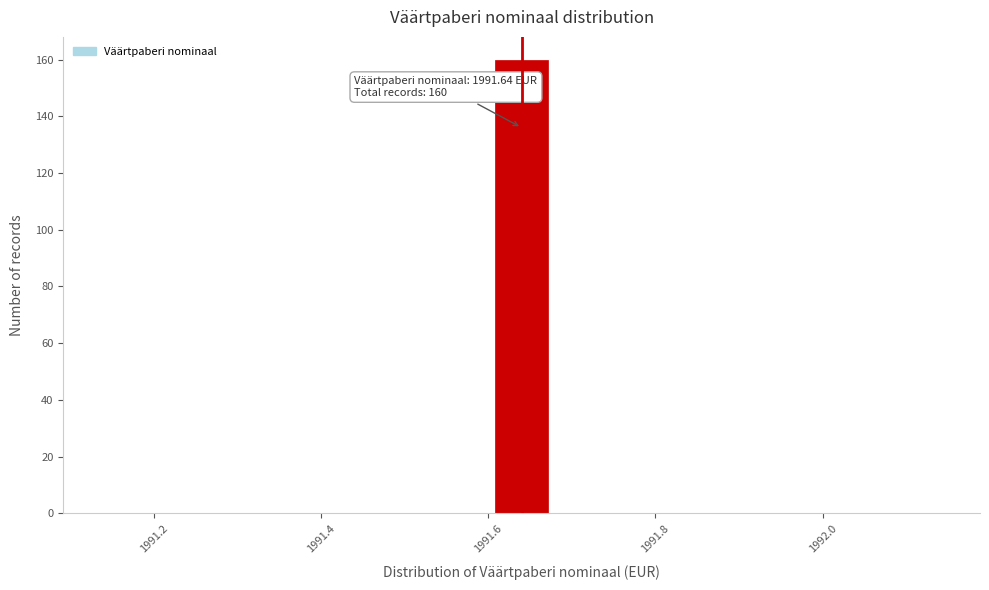

Around what value on the x-axis is the tallest bar? Give the approximate position of its centre, as read against the axis.

1991.64